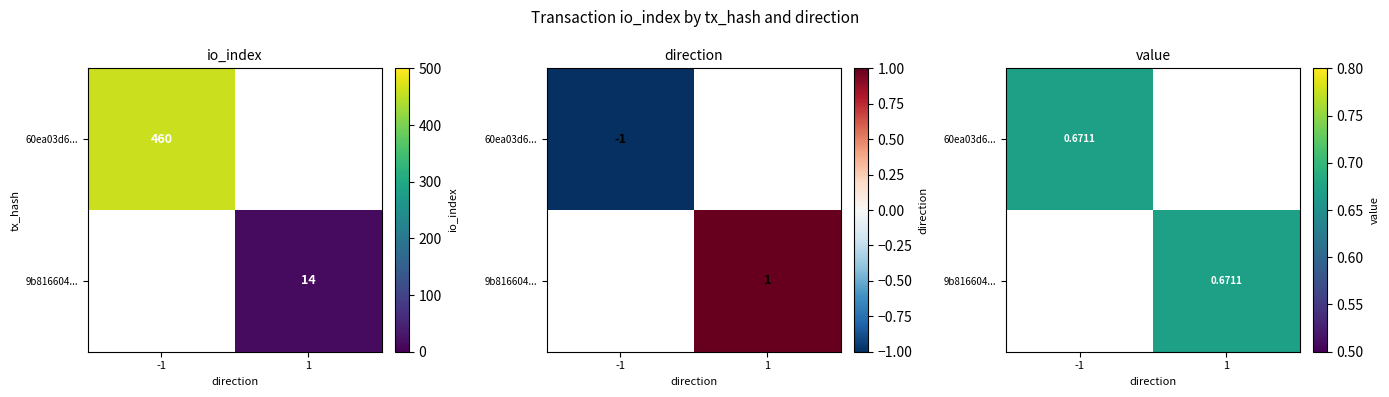

Is the value of 9b816604470780a8fff837832ea3b5273b4413f at value greater than the value of 60ea03d635a82521bdf4661e70c359b7dc58398 at valid_mainchain?

No